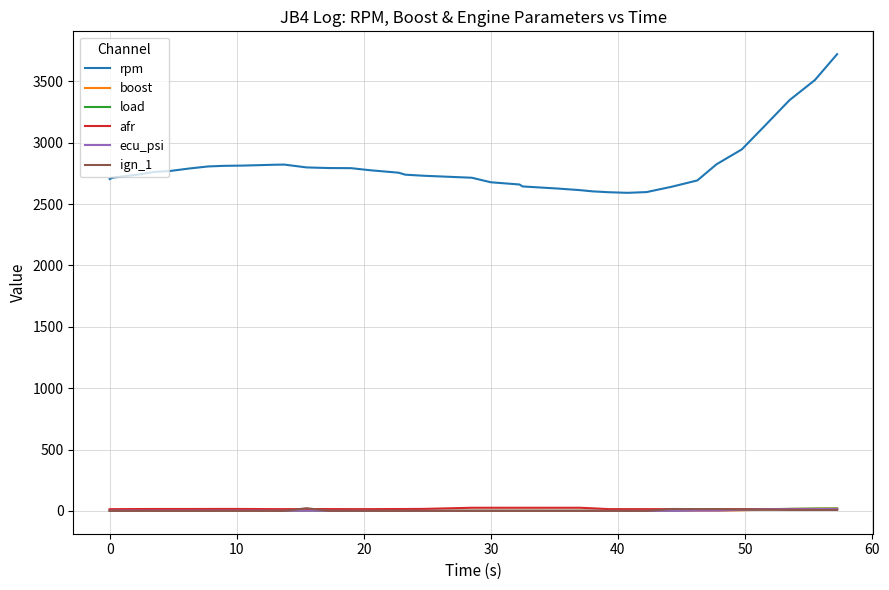

True or false: boost and rpm cross at least once.

False